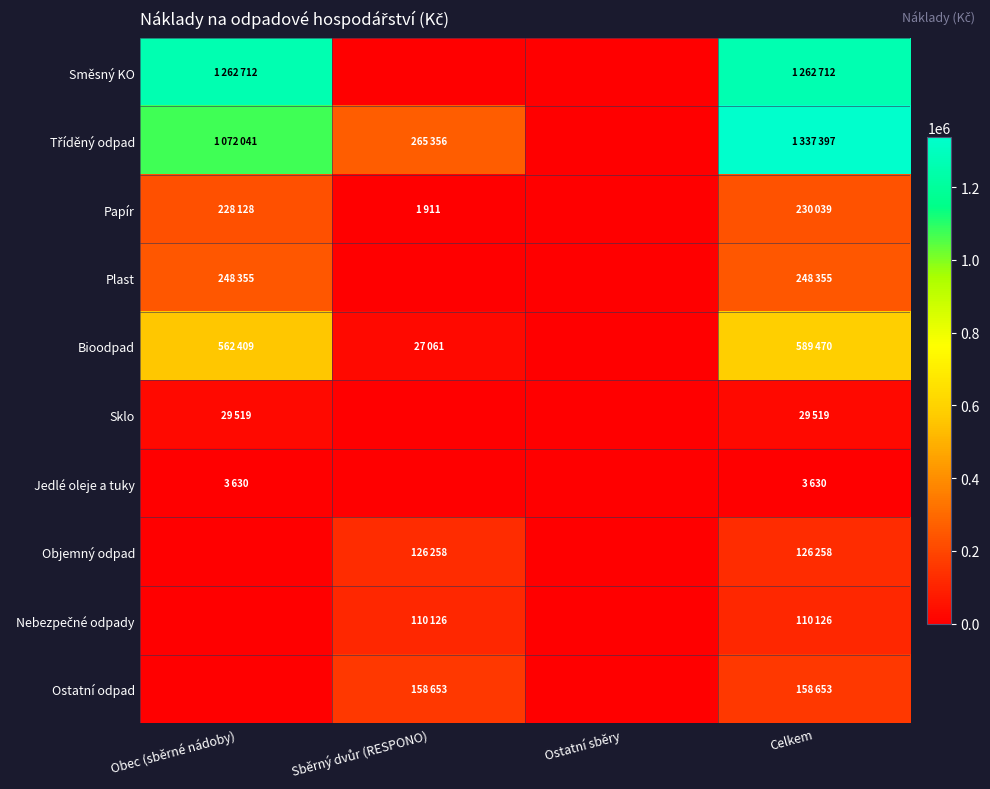

What is the spread (max minus min) of values at Obec (sběrné nádoby)?

1262712.0